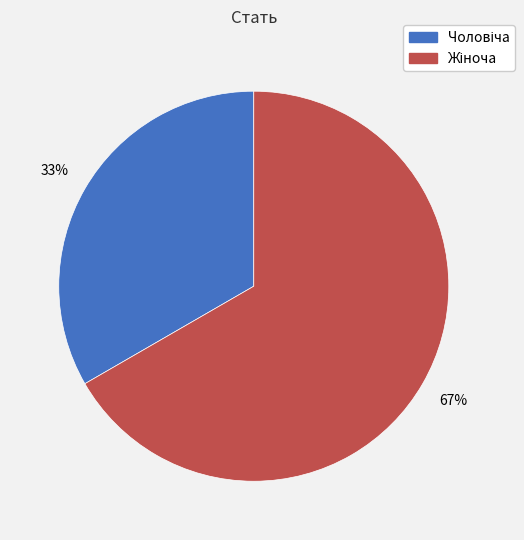

Does any single category account for the majority?

Yes